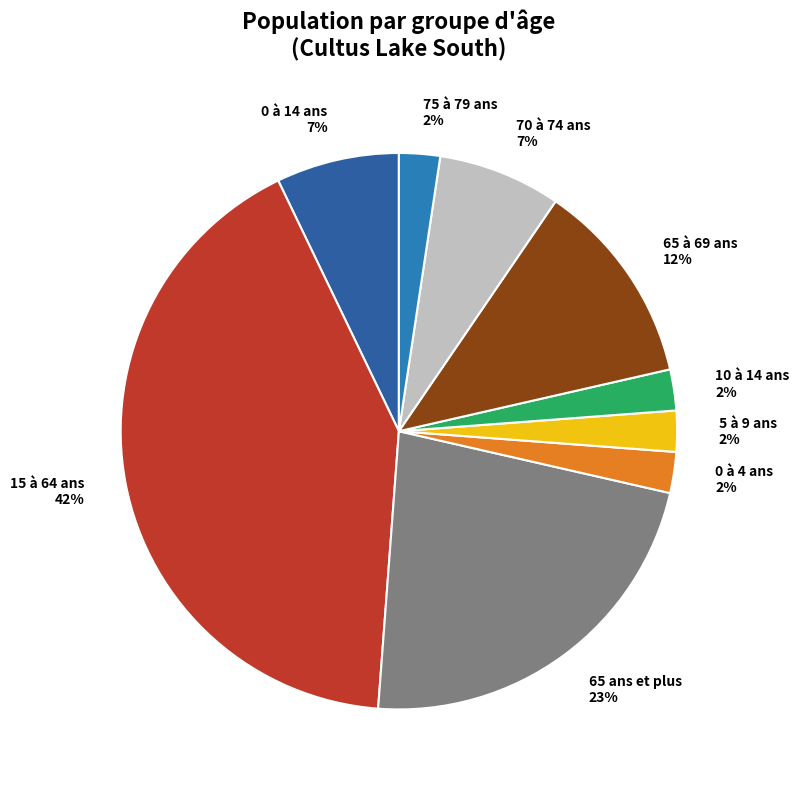

Is the sum of 65 à 69 ans 12% and 0 à 14 ans 7% greater than half?

No